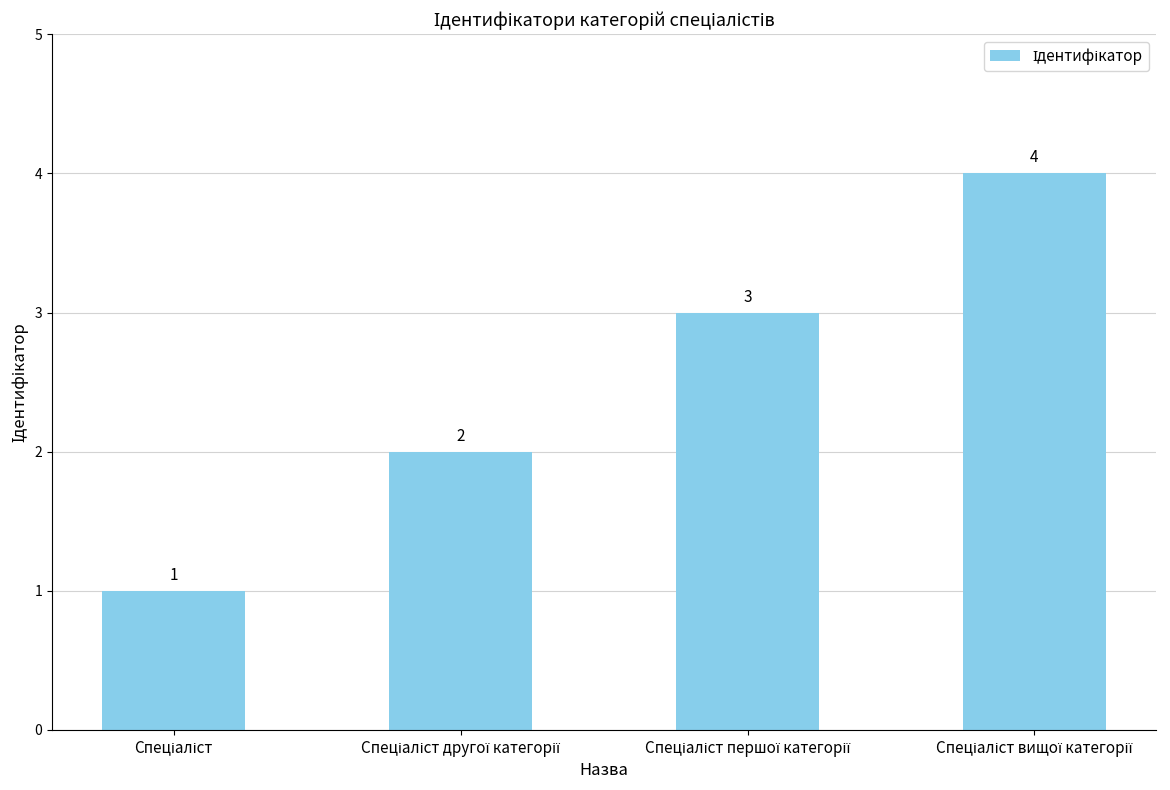

Reading left to right, what are all the values shown in this chart?

1	2	3	4